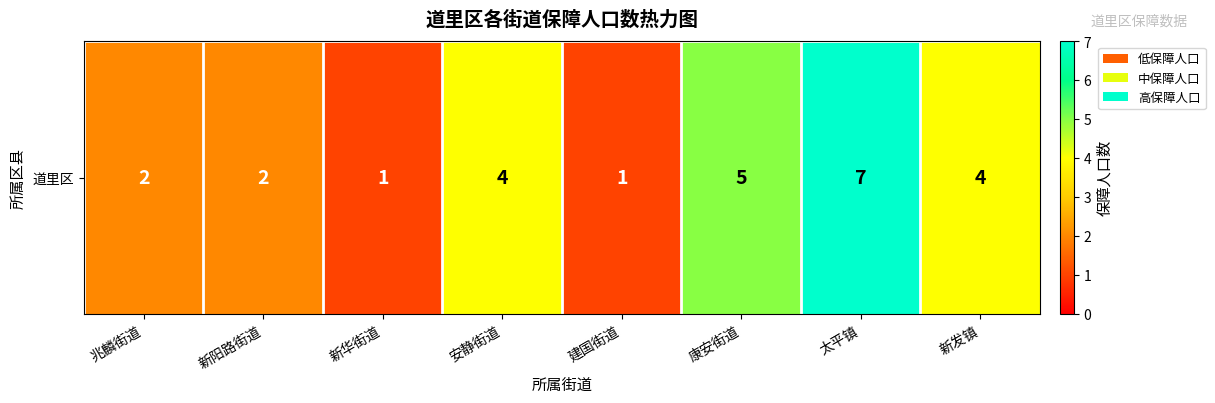

Reading left to right, what are all the values shown in this chart?

2	2	1	4	1	5	7	4